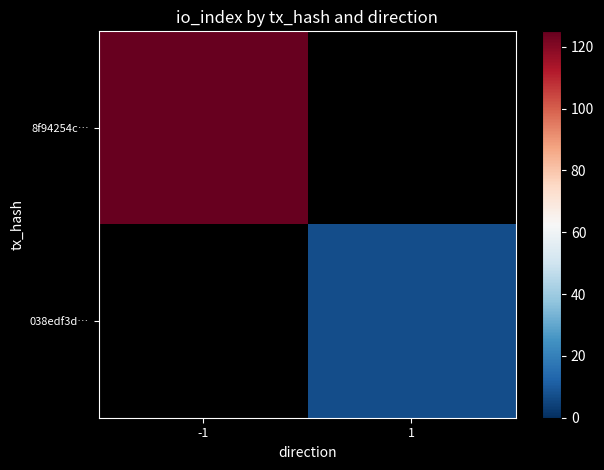

At 1, list the series in order from smallest to largest.

8f94254c…, 038edf3d…